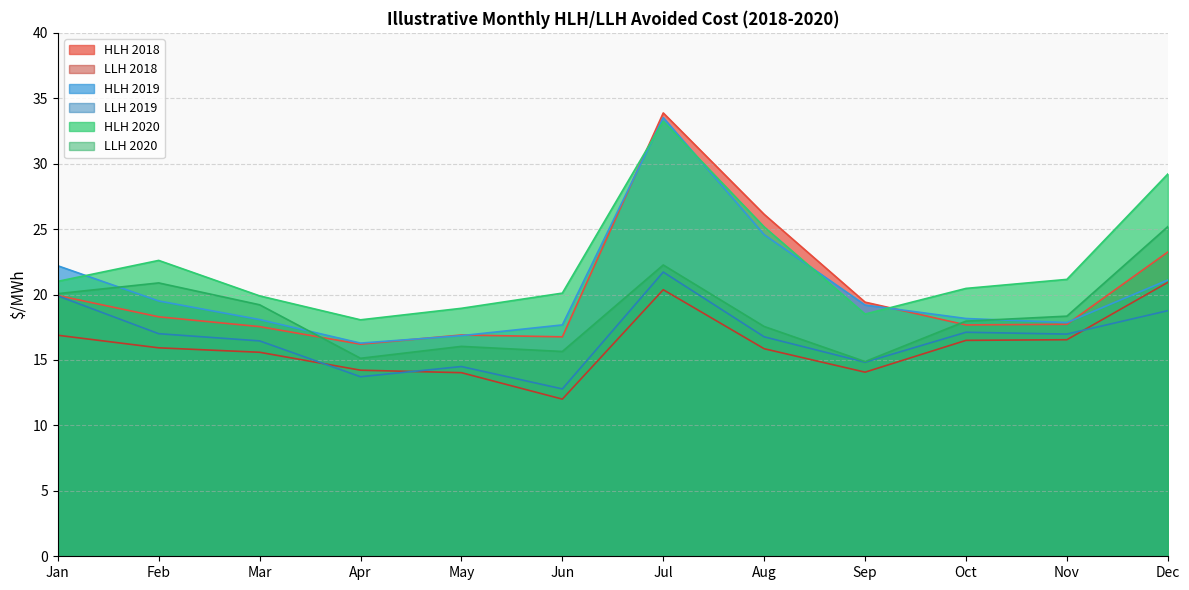

Where does the HLH 2019 series first go above 19?

Jan